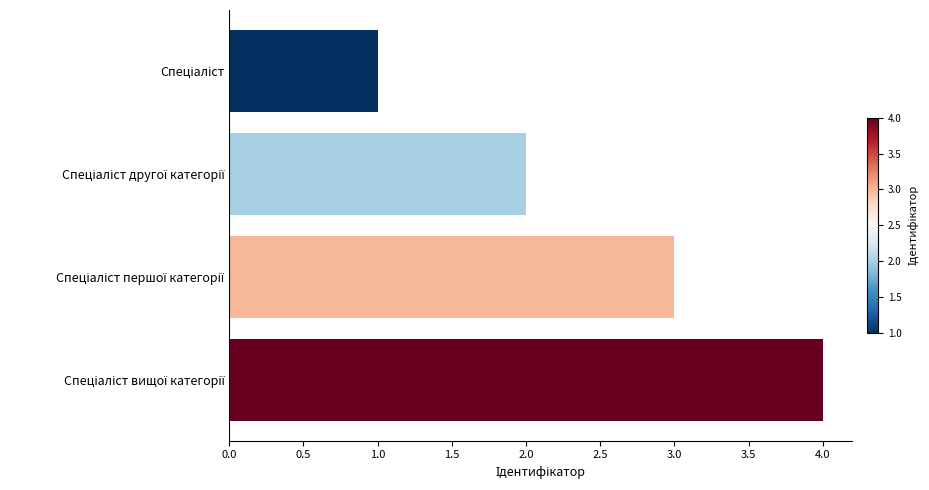

How many values are between 2 and 4?

3